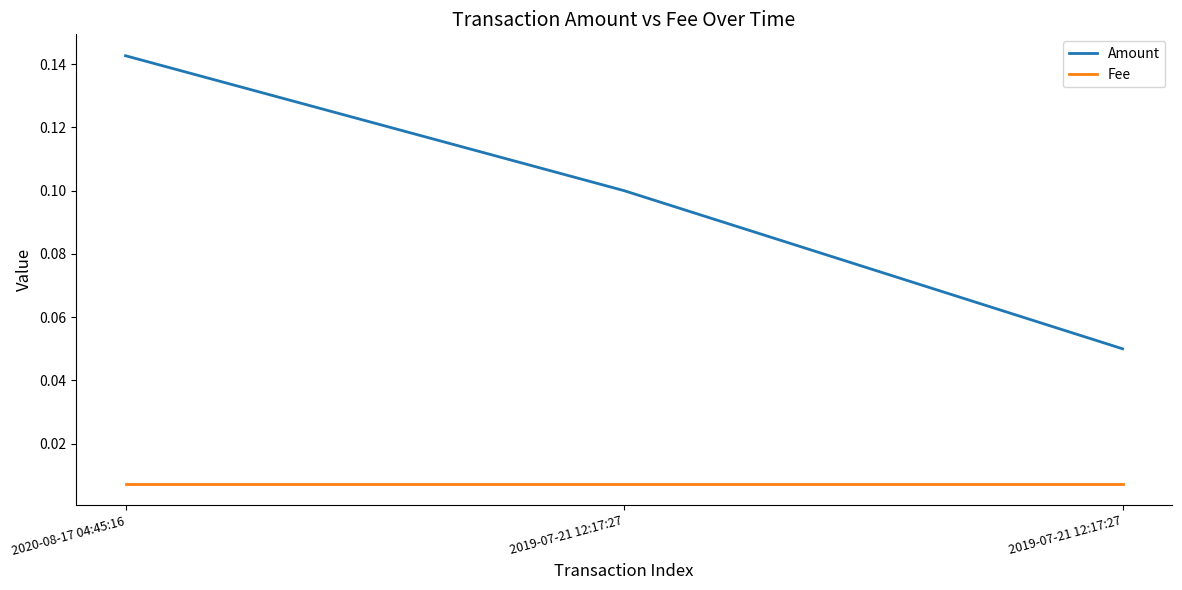

What are all the series names shown in the legend?

Amount, Fee